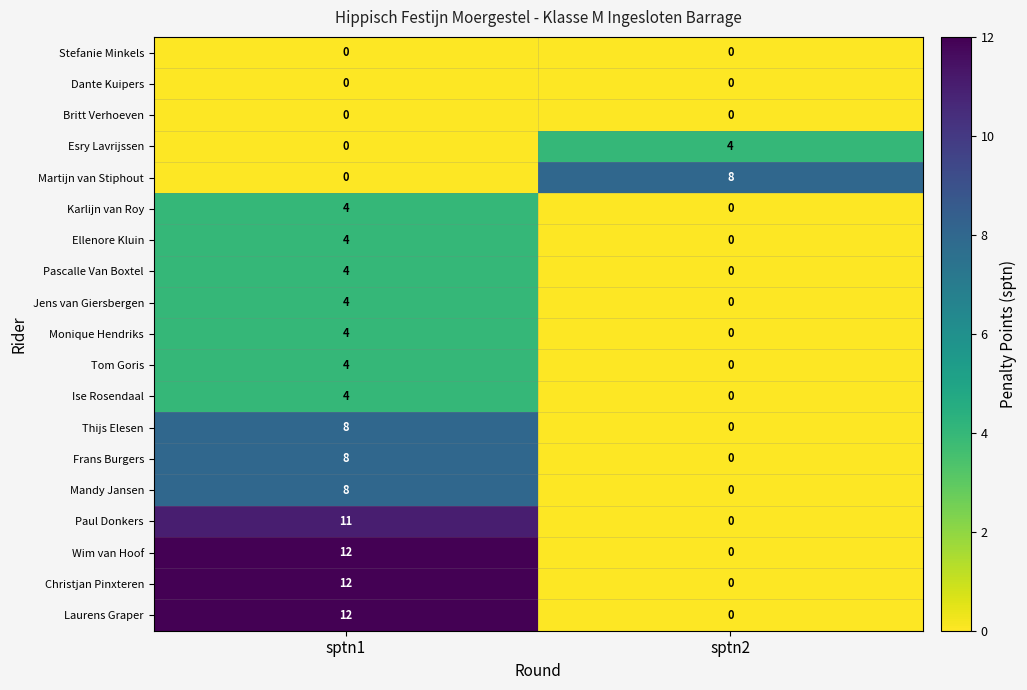

Rank the categories by Monique Hendriks value from lowest to highest.

sptn2, sptn1